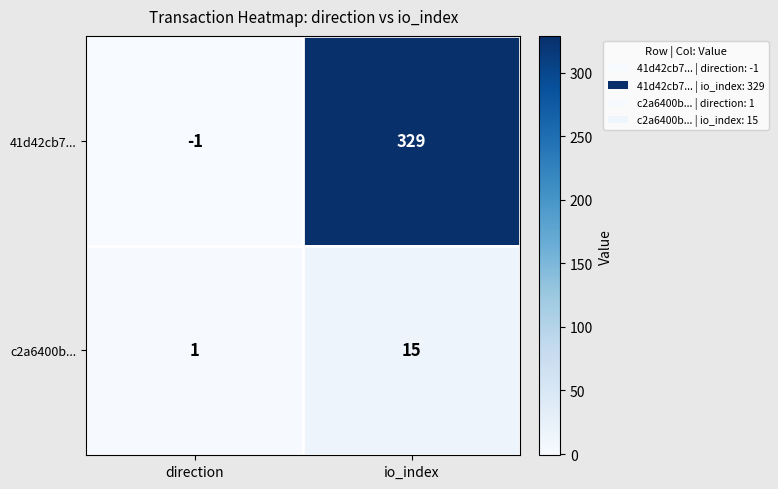

What is the difference between the highest and lowest values at direction?

2